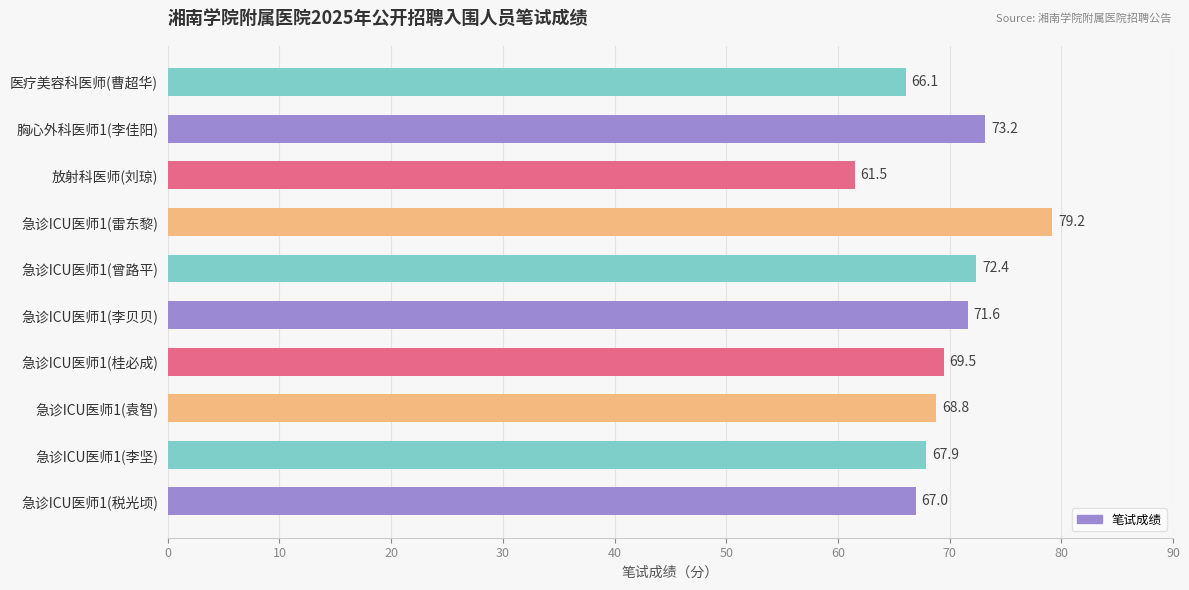

True or false: the data shows 45.3 at 急诊ICU医师1(袁智).

False